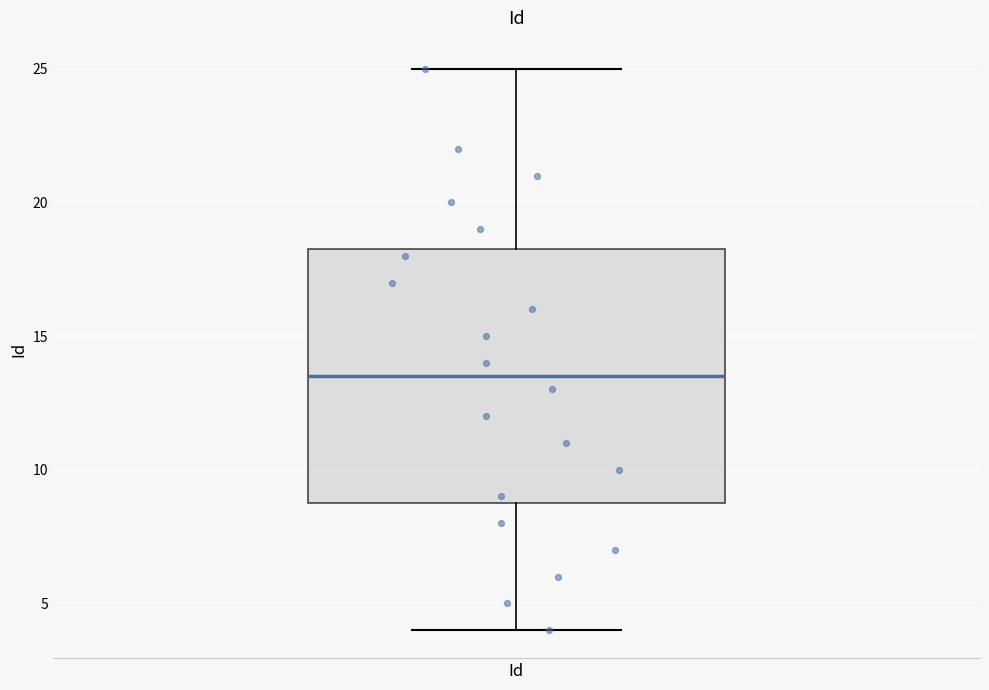

Transcribe this box plot: give where the median line is, the range the box spans, and where the two whiskers end, as read against the y-axis. The values are not printed on the chart, so give them approximately, as read against the axis.

median 13.5, box 9.0 to 18.5, whiskers 4.0 to 25.0